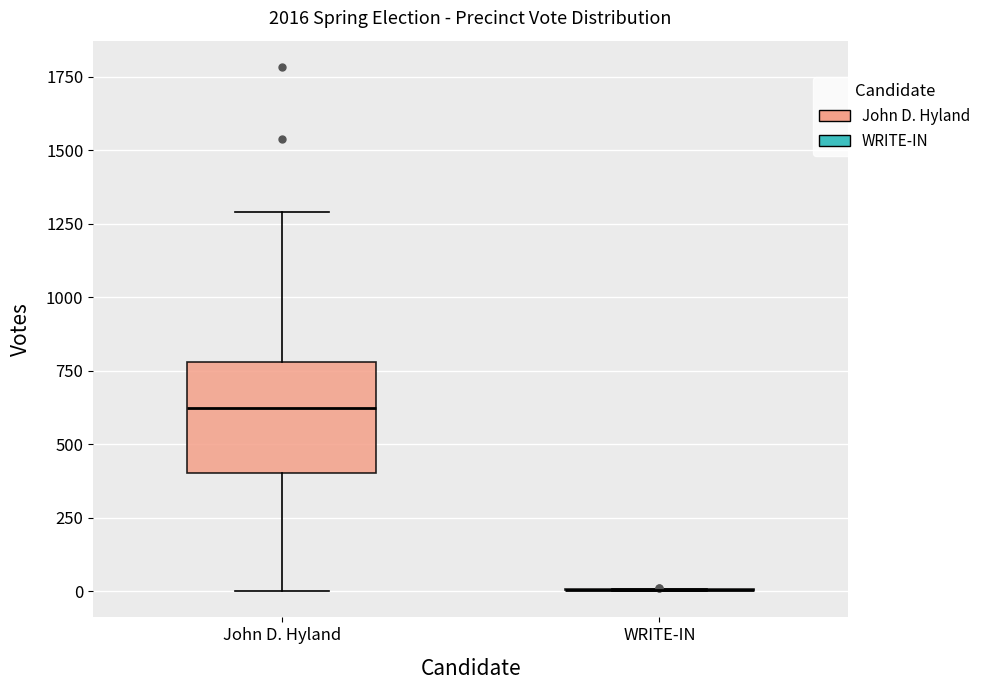

Which box is the tallest, from its lower edge to its upper edge?

John D. Hyland